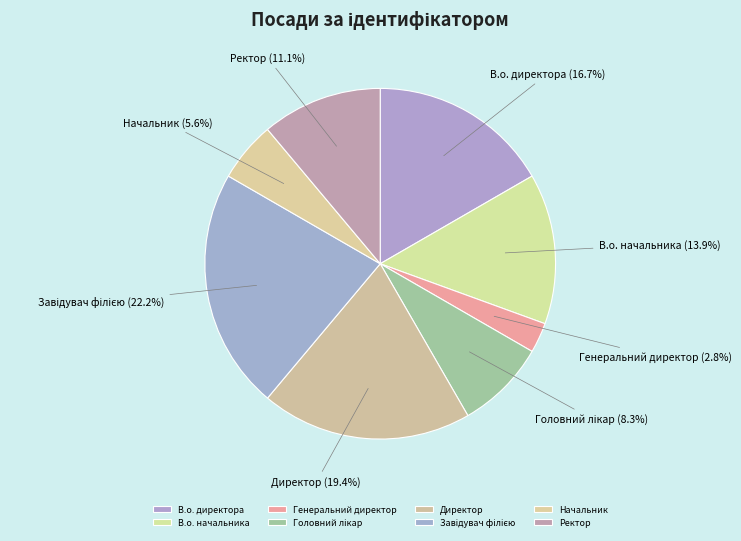

Combined, what portion of the pie is Директор and В.о. начальника?

33.3%